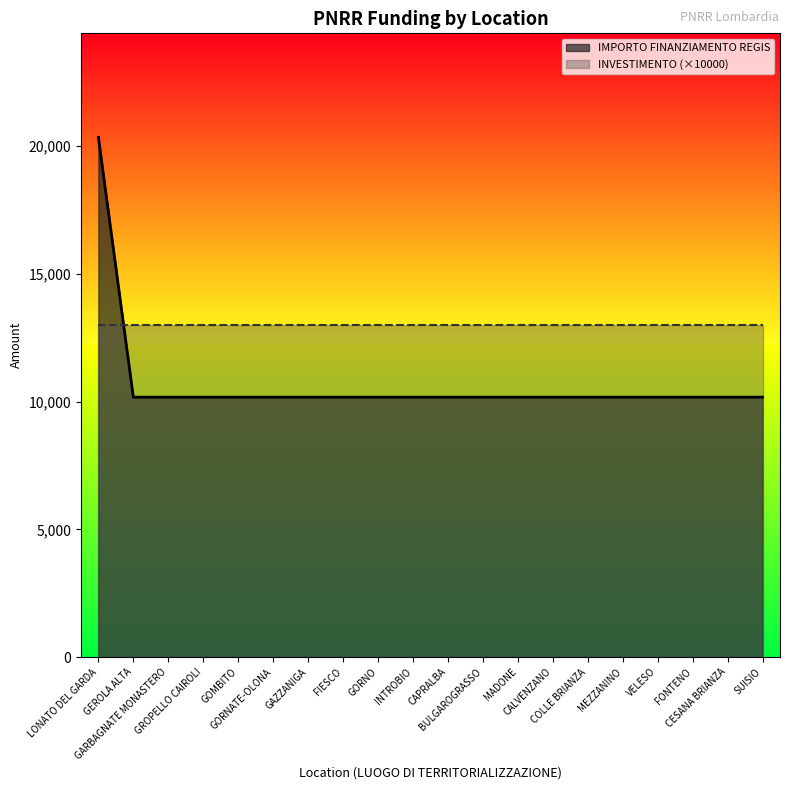

Which has a higher value, CALVENZANO or GORNATE-OLONA?

CALVENZANO